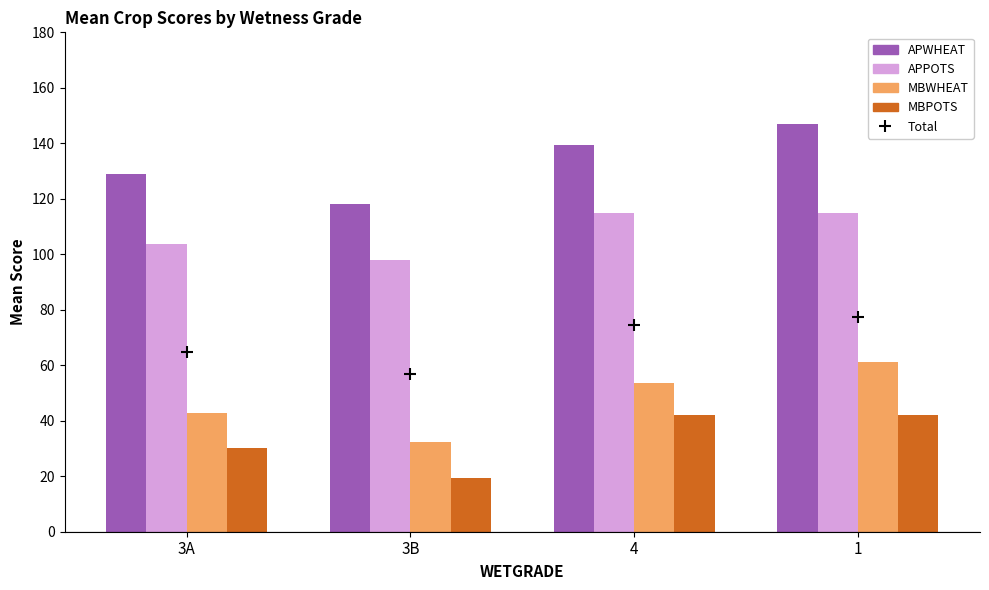

What is the sum of the MBPOTS values at 3A and 1?

72.0